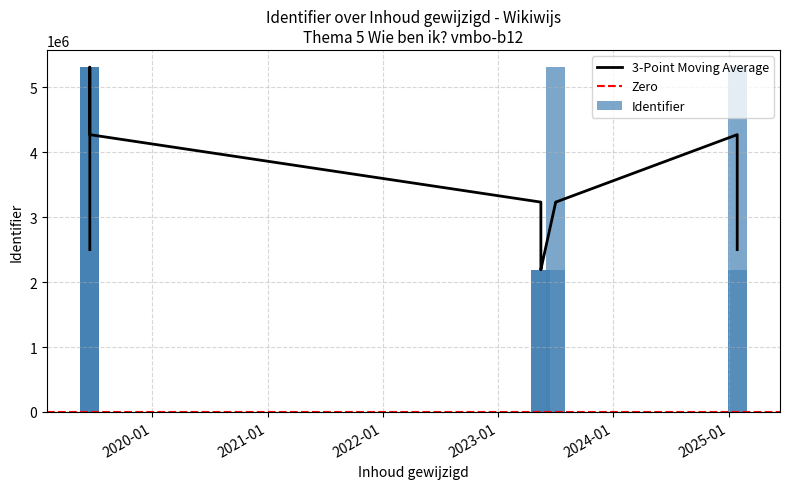

At which label does the data first exceed 5310116?

2019-06-18